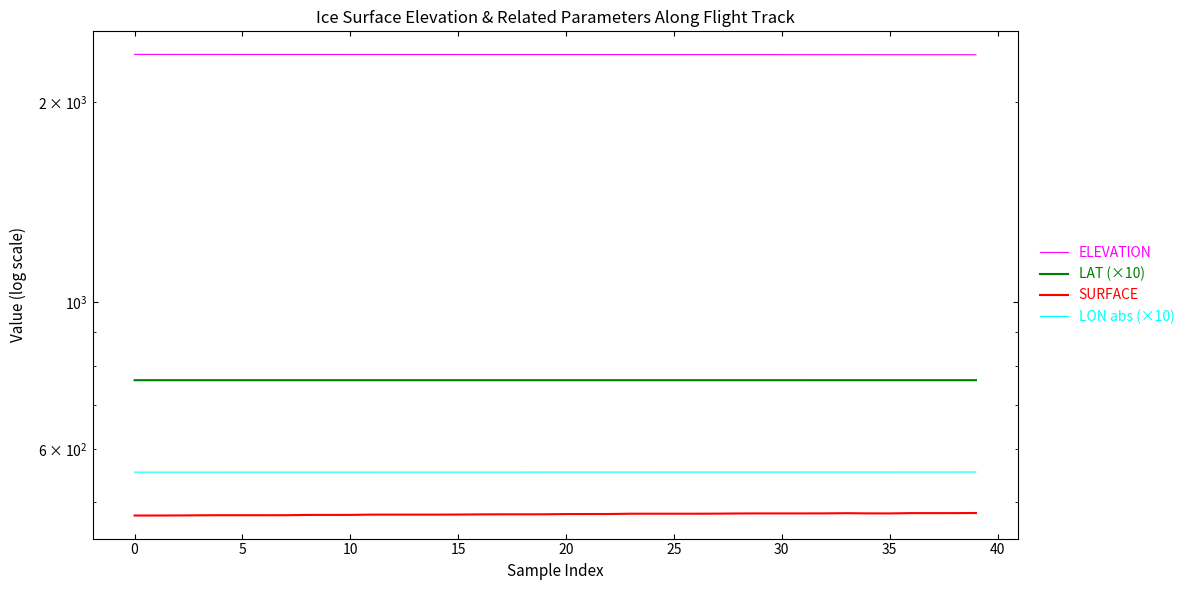

The value of ELEVATION at 27 is 2355.9. True or false?

True